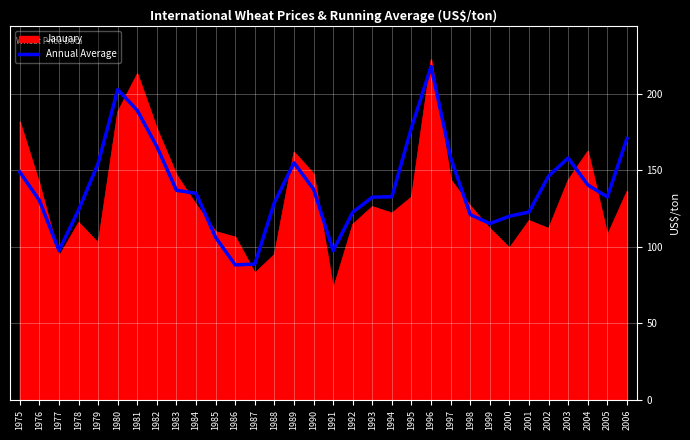

What is the approximate value of January at 1994?

122.1